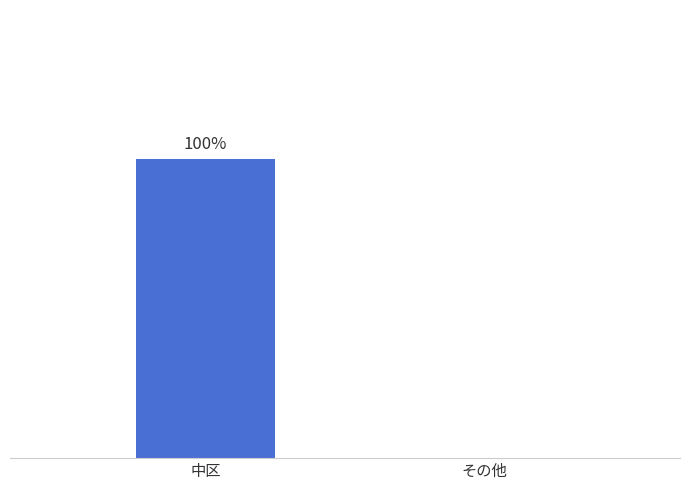

Are the bars horizontal?

No